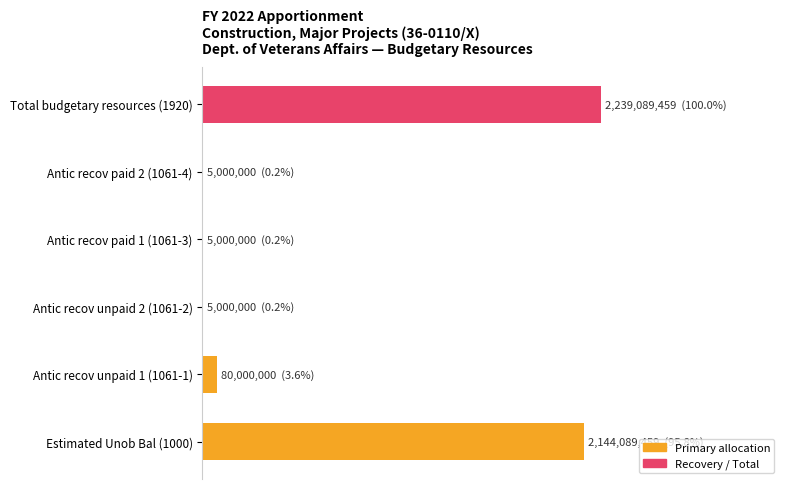

What is the difference between the maximum and minimum values?

99.8